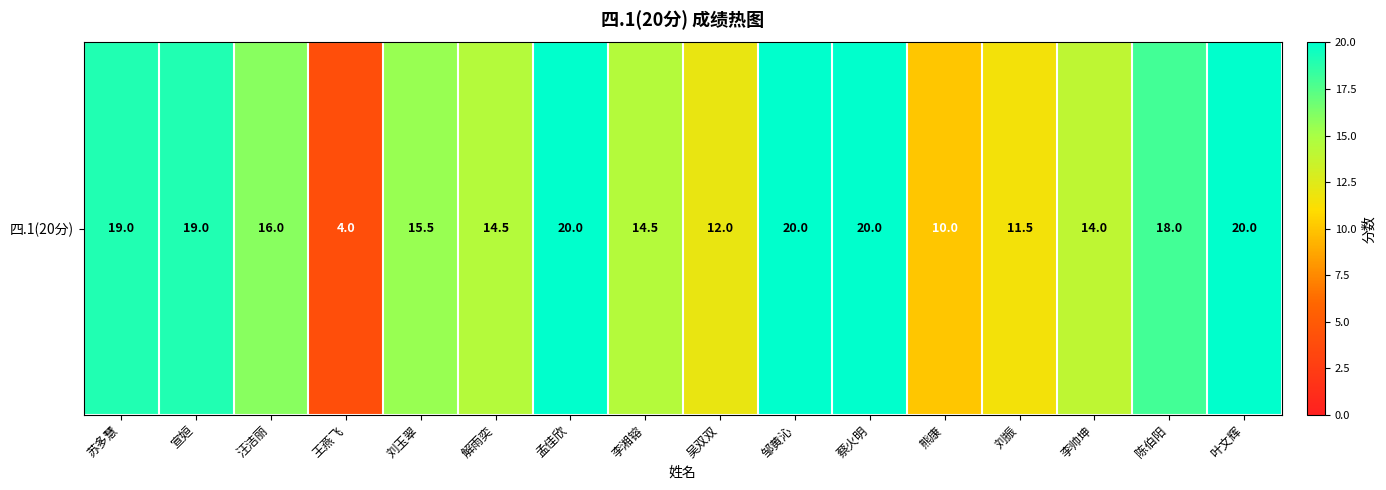

The chart shows a value of 20.0 at 邹黄沁. True or false?

True